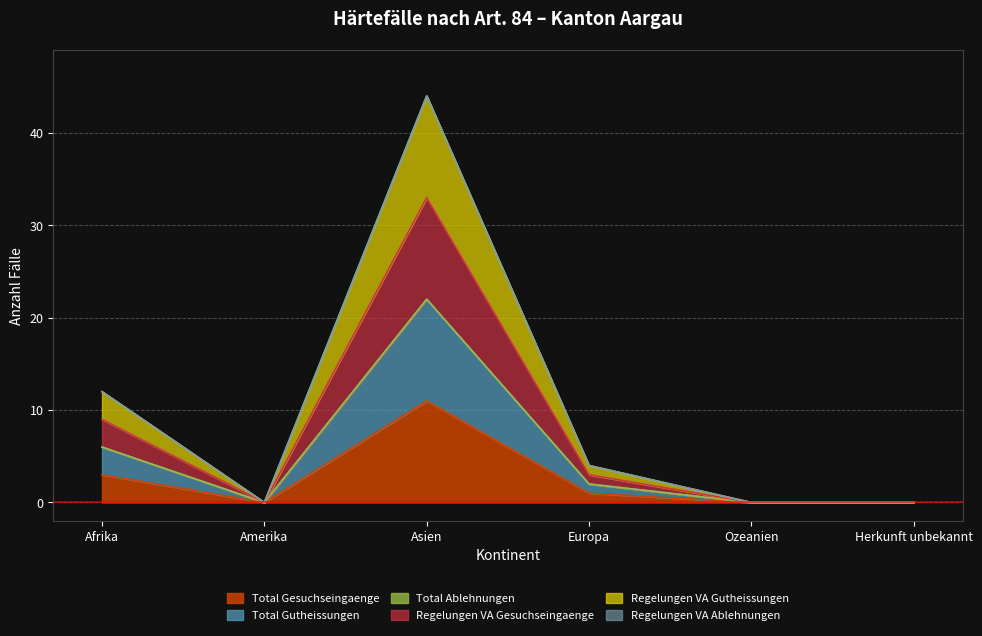

At which category does Regelungen VA Gutheissungen reach its first local valley?

Amerika